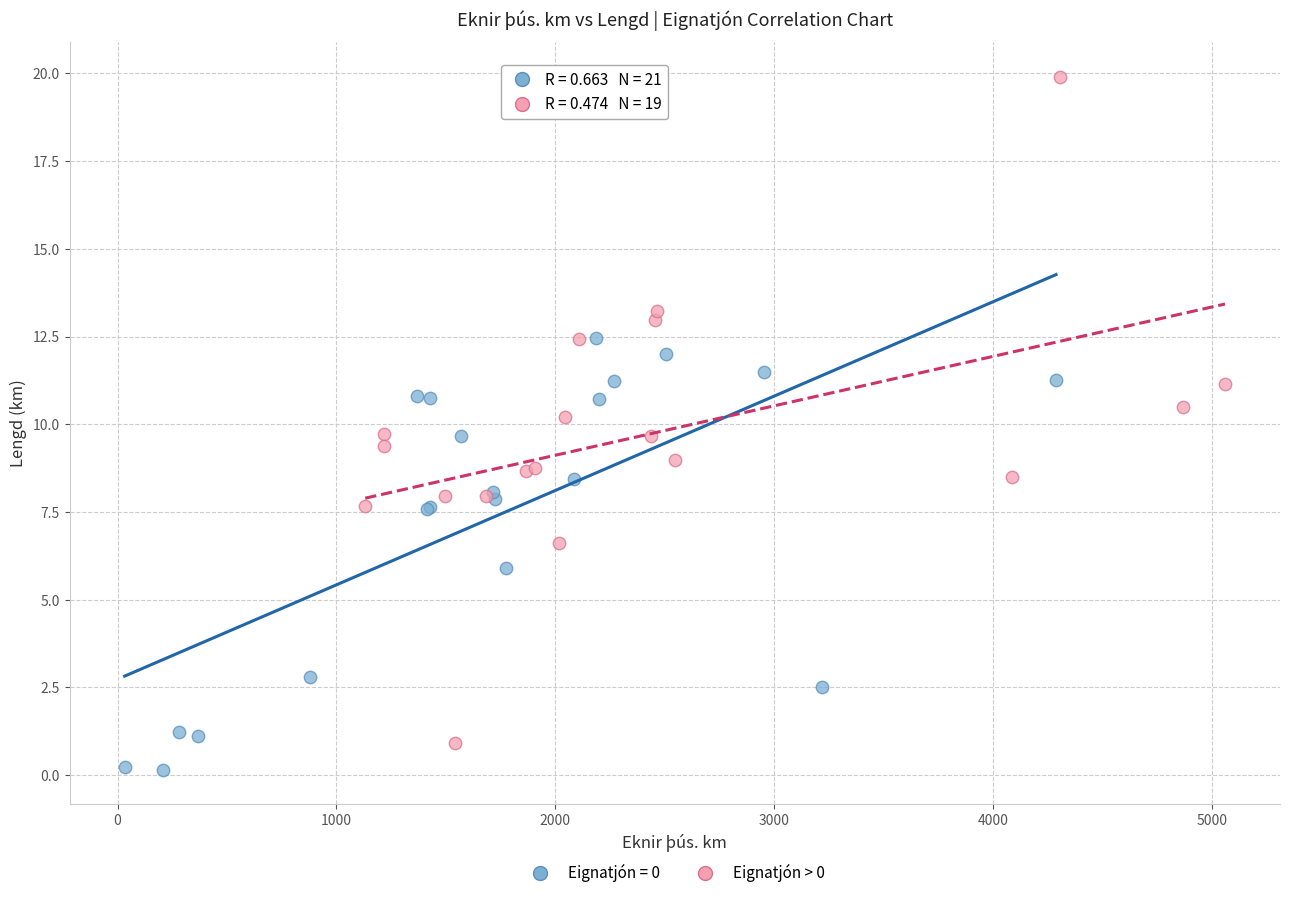

Which series has the widest spread of Y values?

Eignatjón > 0